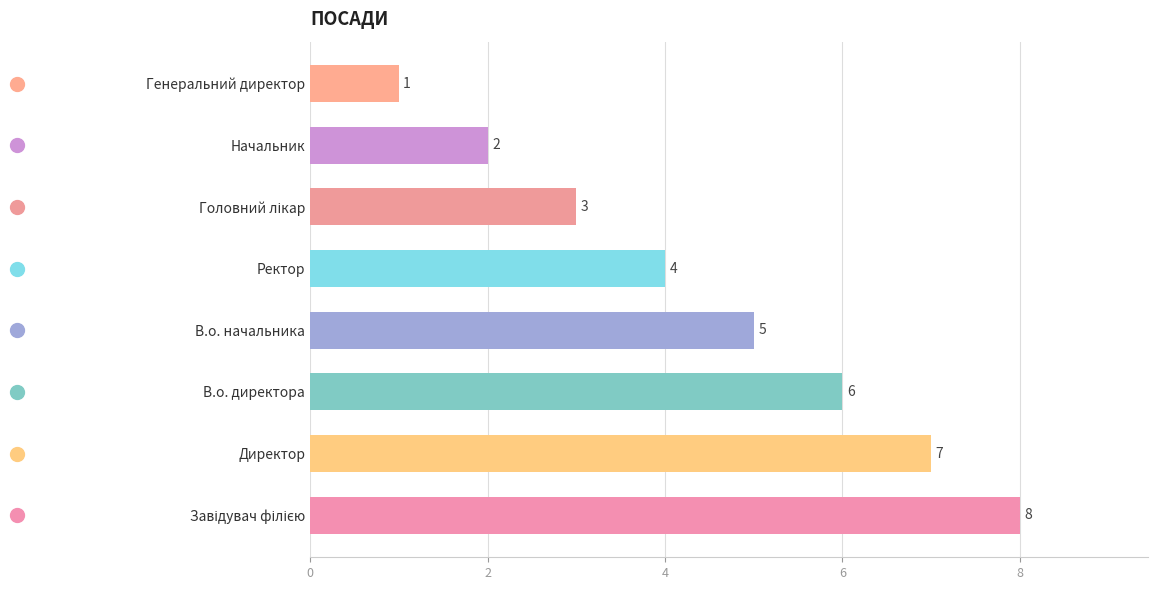

What is the smallest value displayed?

1